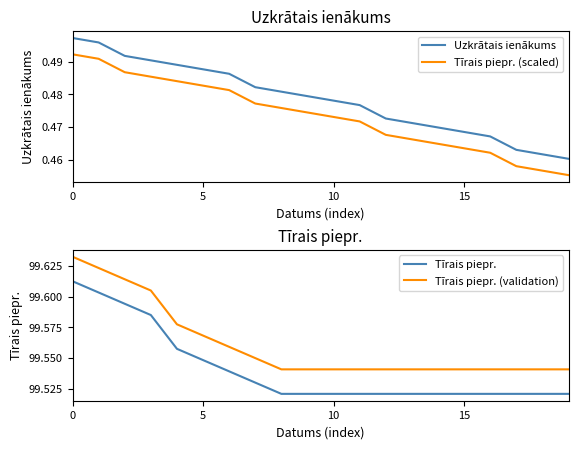

True or false: Tīrais piepr. (scaled) and Uzkrātais ienākums intersect in this chart.

False